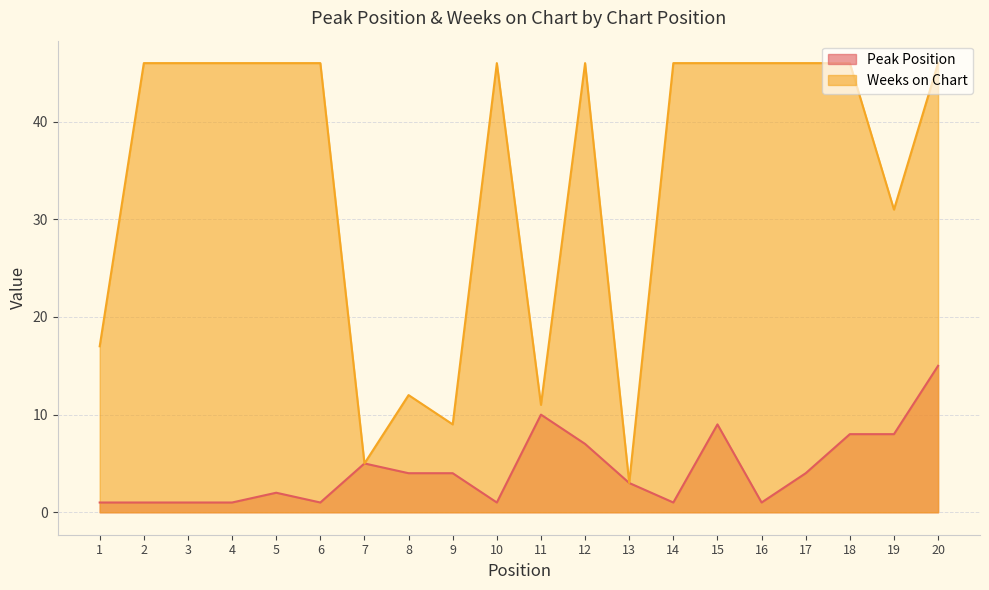

True or false: Weeks on Chart and Peak Position intersect in this chart.

False